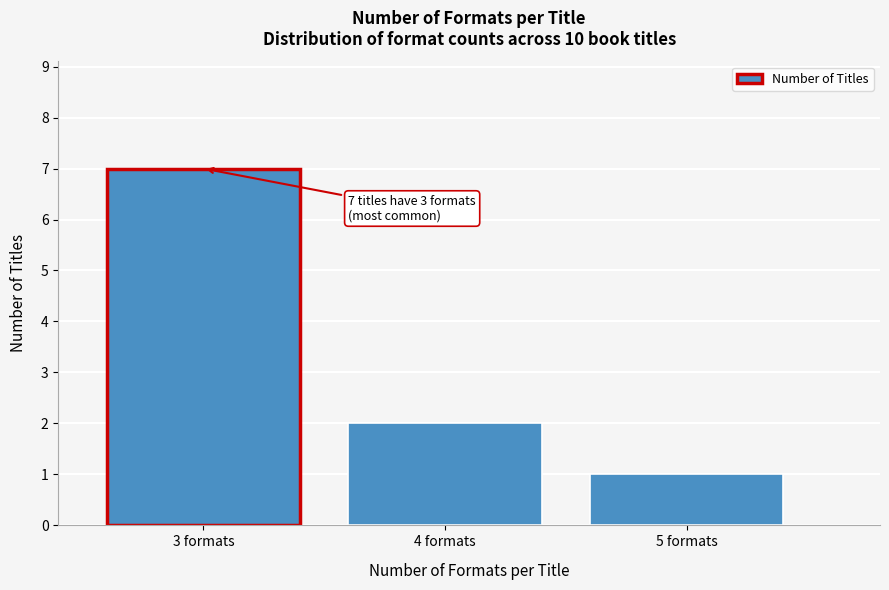

Reading left to right, list all the values displayed in this chart.

3 formats=7	4 formats=2	5 formats=1